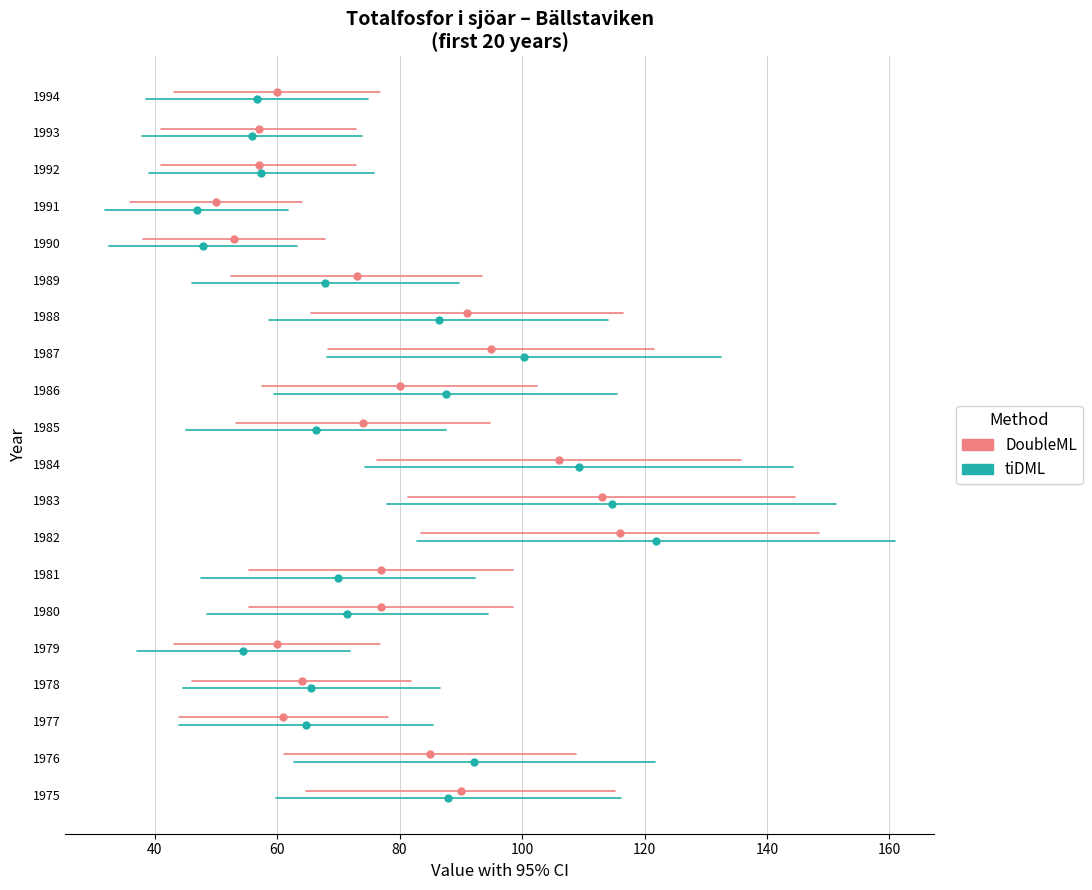

True or false: tiDML has a value of -0.1 at 40.

False